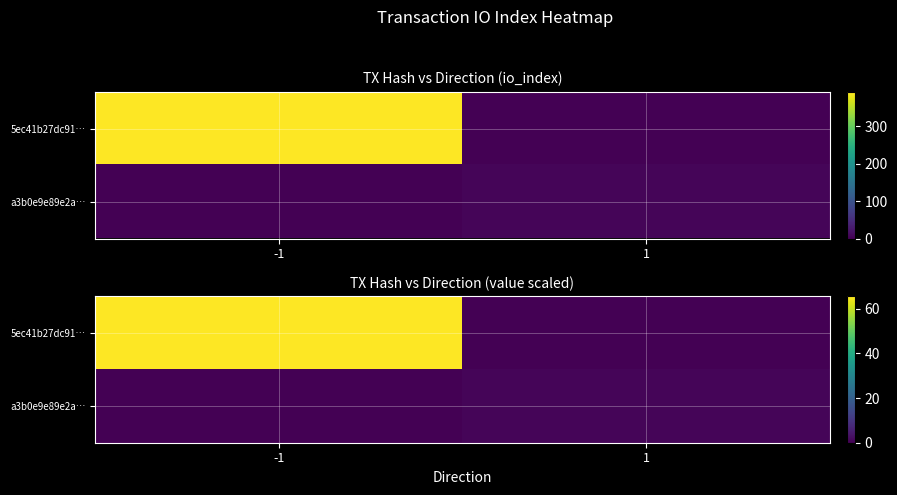

Which category has the highest value in the a3b0e9e89e2a… series?

1